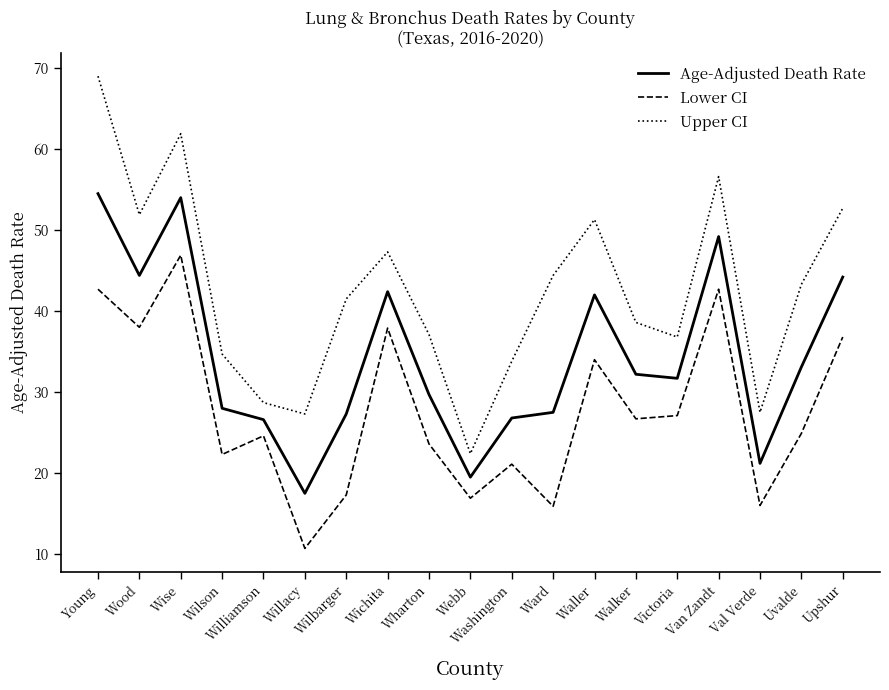

The Lower CI series shows 63.7 at Wichita. True or false?

False